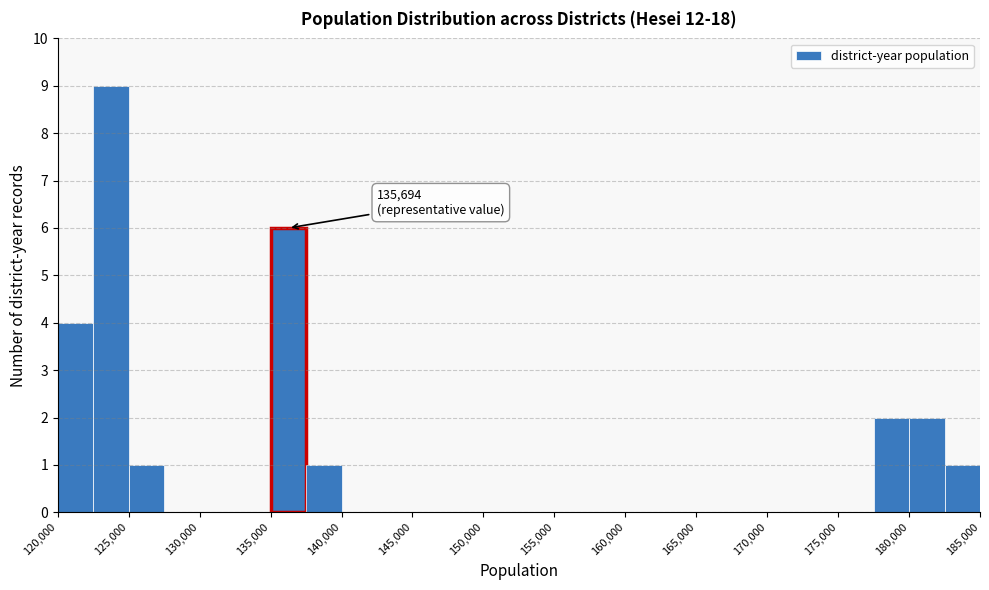

Over which range of the x-axis is the bar tallest?

122500 to 125000